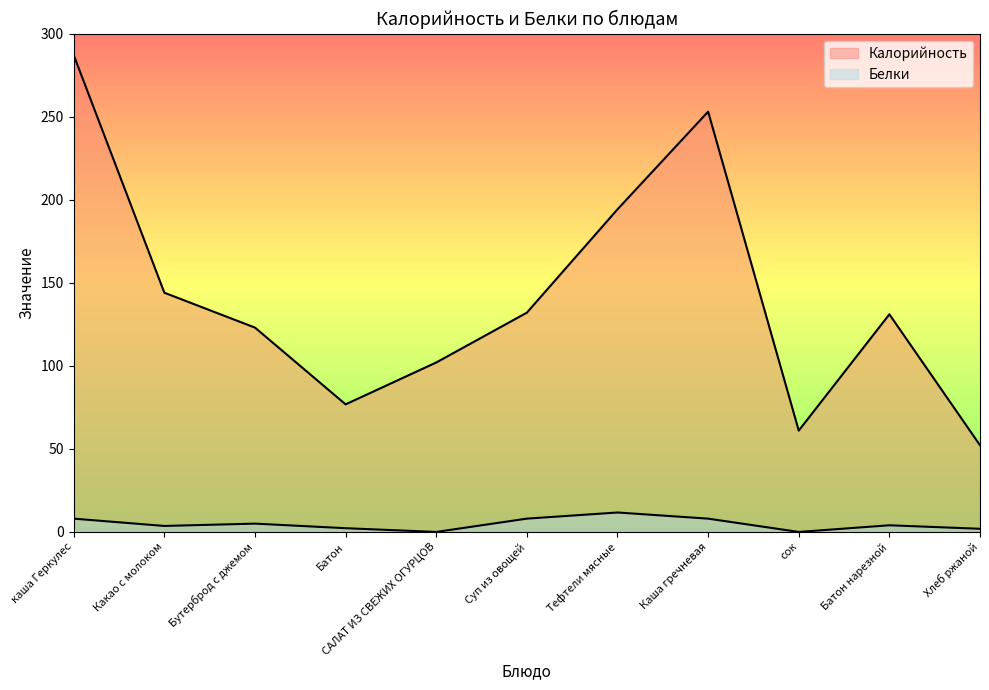

What is the sum of all Калорийность values?

1556.2